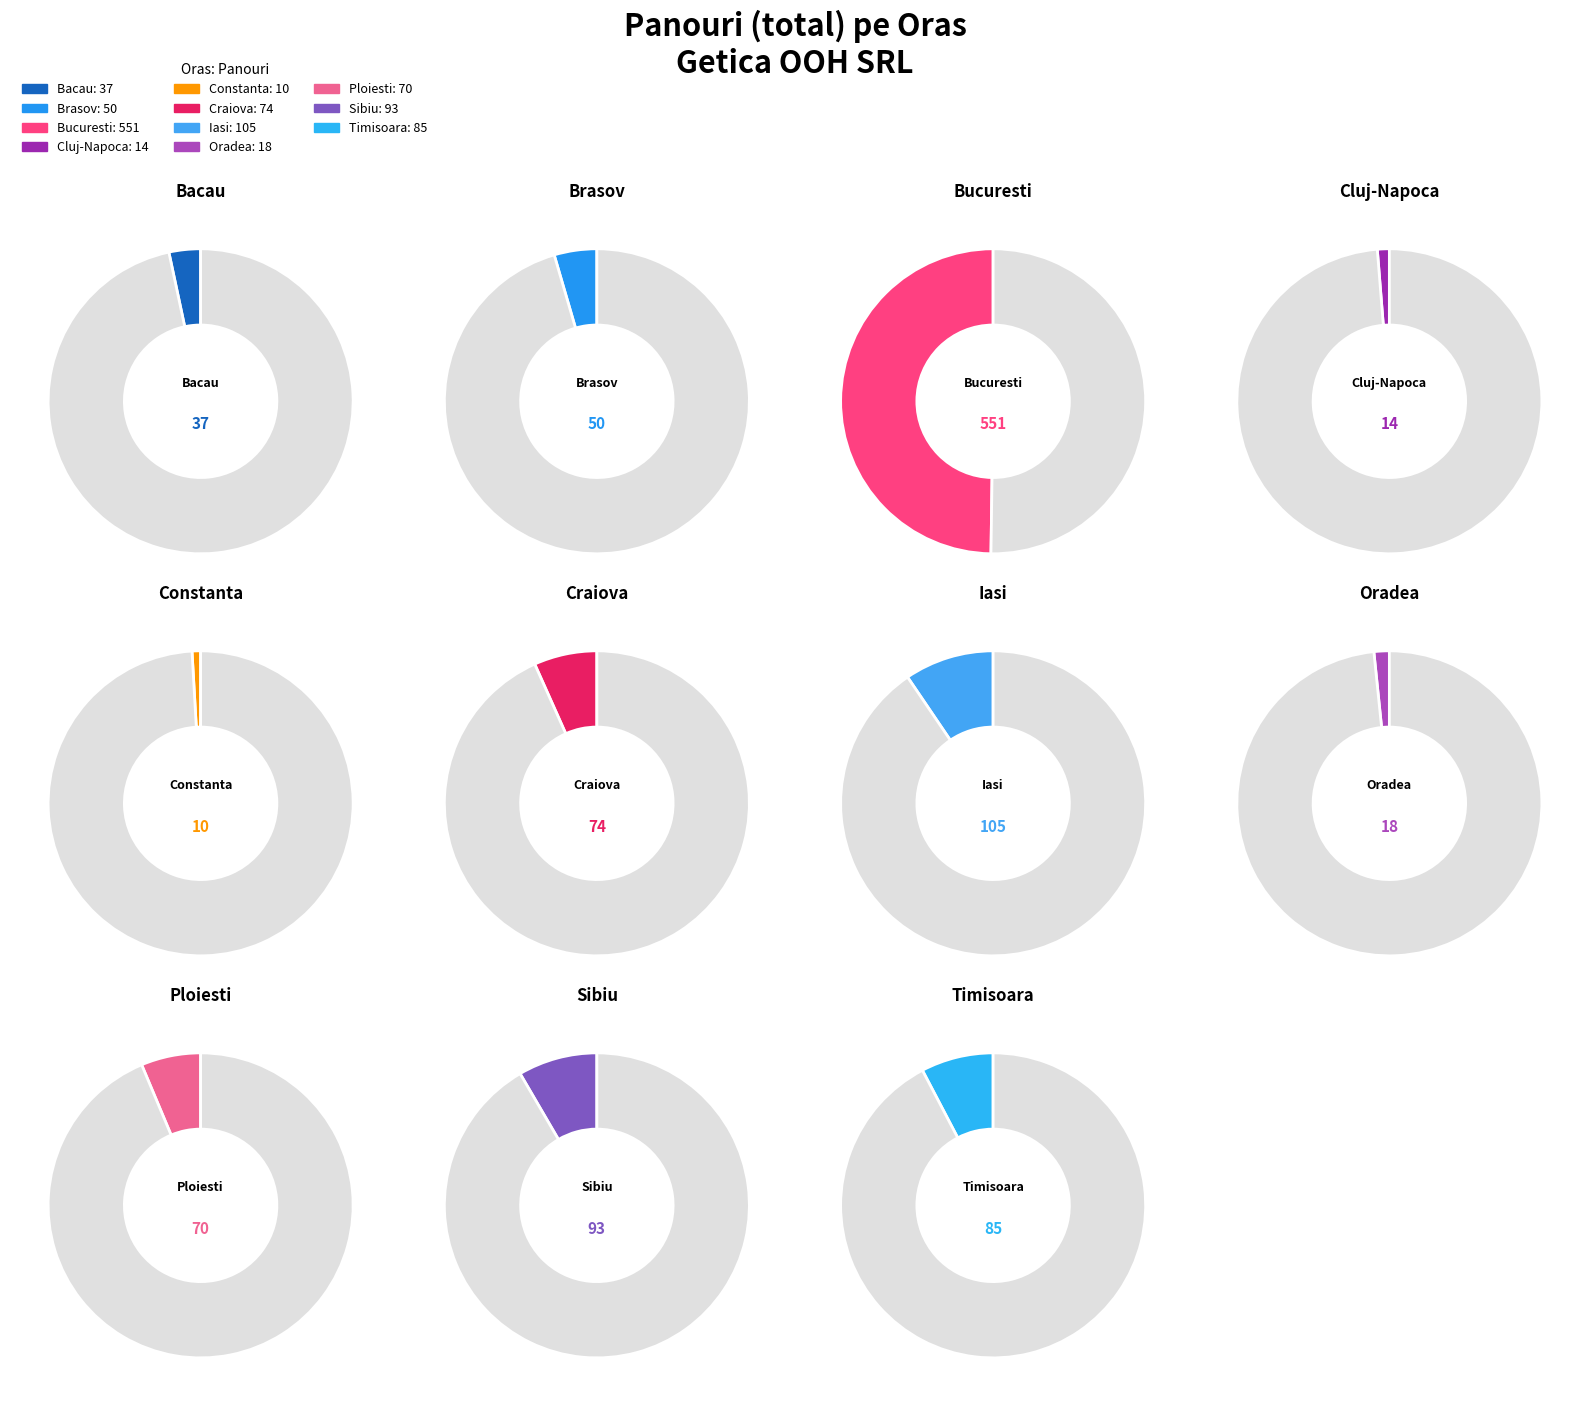

Is it true that Brasov is 5% of the pie?

True